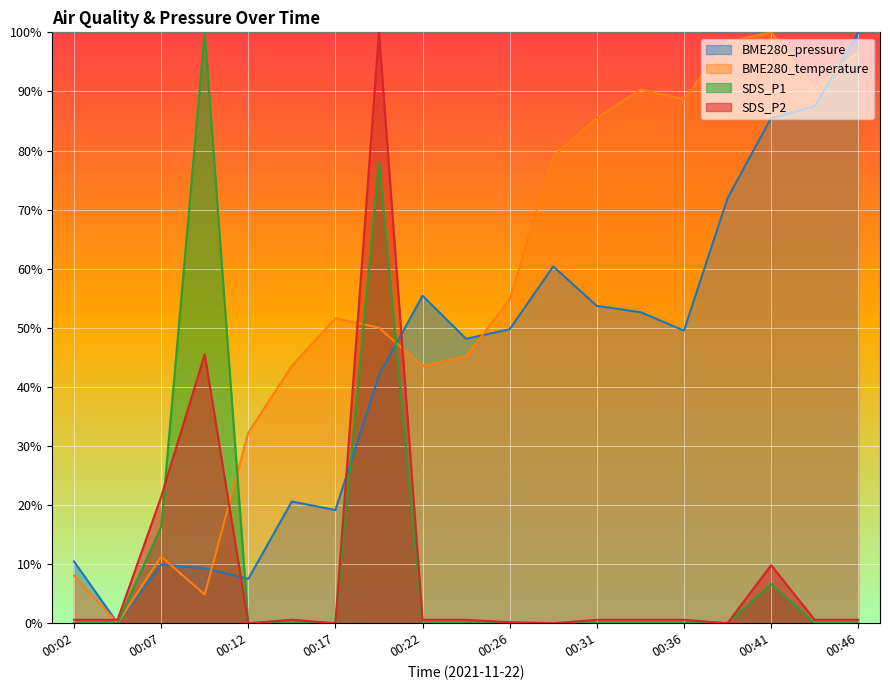

Reading right to left, extract all data points from this chart.

BME280_pressure: 00:46=100.0	00:44=87.4	00:41=85.5	00:39=71.9	00:36=49.5	00:34=52.7	00:31=53.7	00:29=60.4	00:26=49.8	00:24=48.1	00:22=55.4	00:19=42.0	00:17=19.1	00:14=20.6	00:12=7.5	00:09=9.3	00:07=9.9	00:04=0.0	00:02=10.5
BME280_temperature: 00:46=96.8	00:44=90.3	00:41=100.0	00:39=98.4	00:36=88.7	00:34=90.3	00:31=85.5	00:29=79.0	00:26=54.8	00:24=45.2	00:22=43.5	00:19=50.0	00:17=51.6	00:14=43.5	00:12=32.3	00:09=4.8	00:07=11.3	00:04=0.0	00:02=8.1
SDS_P1: 00:46=0.0	00:44=0.0	00:41=6.6	00:39=0.0	00:36=0.0	00:34=0.0	00:31=0.0	00:29=0.0	00:26=0.0	00:24=0.0	00:22=0.0	00:19=78.0	00:17=0.0	00:14=0.0	00:12=0.0	00:09=100.0	00:07=16.3	00:04=0.0	00:02=0.0
SDS_P2: 00:46=0.6	00:44=0.6	00:41=9.8	00:39=0.0	00:36=0.6	00:34=0.6	00:31=0.6	00:29=0.0	00:26=0.2	00:24=0.6	00:22=0.6	00:19=100.0	00:17=0.0	00:14=0.6	00:12=0.0	00:09=45.5	00:07=21.4	00:04=0.6	00:02=0.6